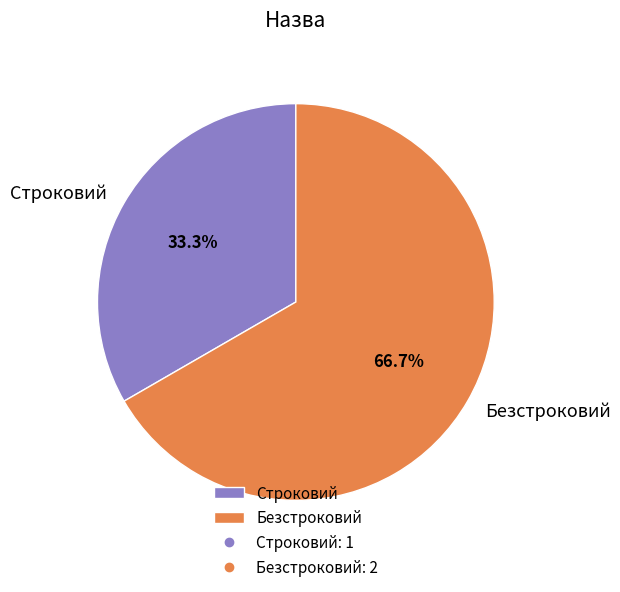

Approximately how many times larger is the value at Безстроковий compared to Строковий?

2.0